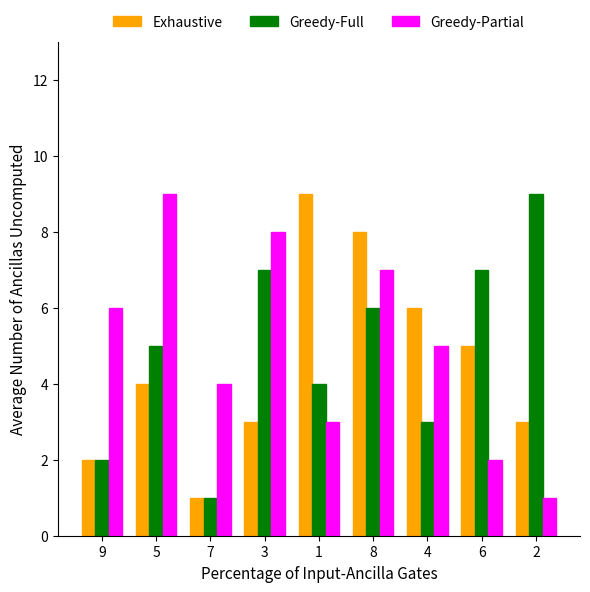

Which series changed the most between 1 and 8?

Greedy-Partial